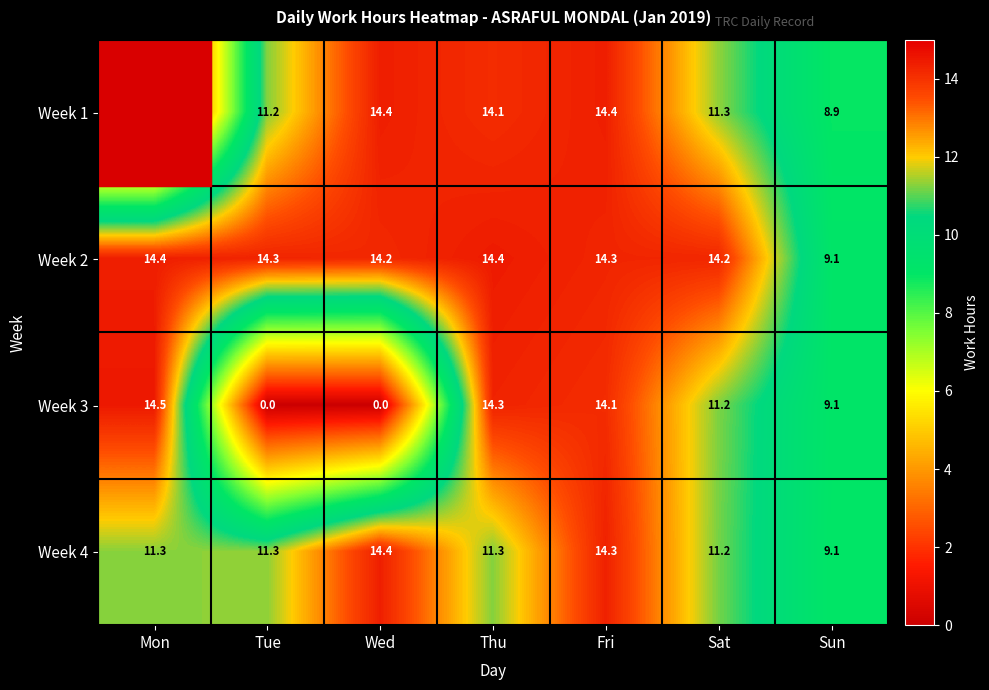

What is the total value across all series at Tue?

36.8